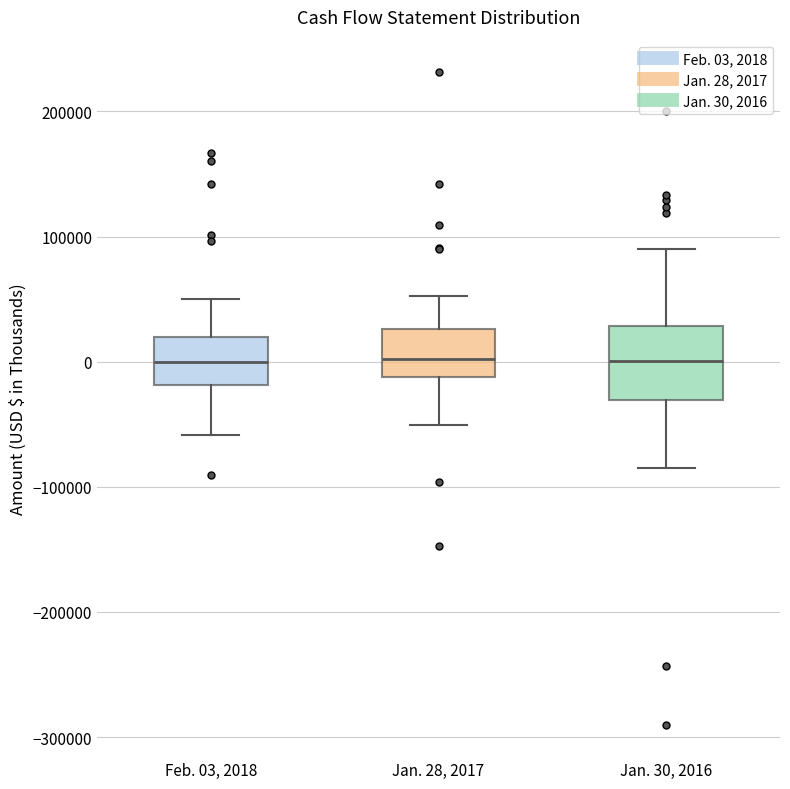

Reading left to right, transcribe this box plot: for each box, give where its median line is, the range the box spans, and where its two whiskers end, as read against the y-axis. The values are not printed on the chart, so give them approximately, as read against the axis.

Feb. 03, 2018: median 0, box -20000 to 20000, whiskers -60000 to 50000
Jan. 28, 2017: median 0, box -10000 to 30000, whiskers -50000 to 50000
Jan. 30, 2016: median 0, box -30000 to 30000, whiskers -80000 to 90000